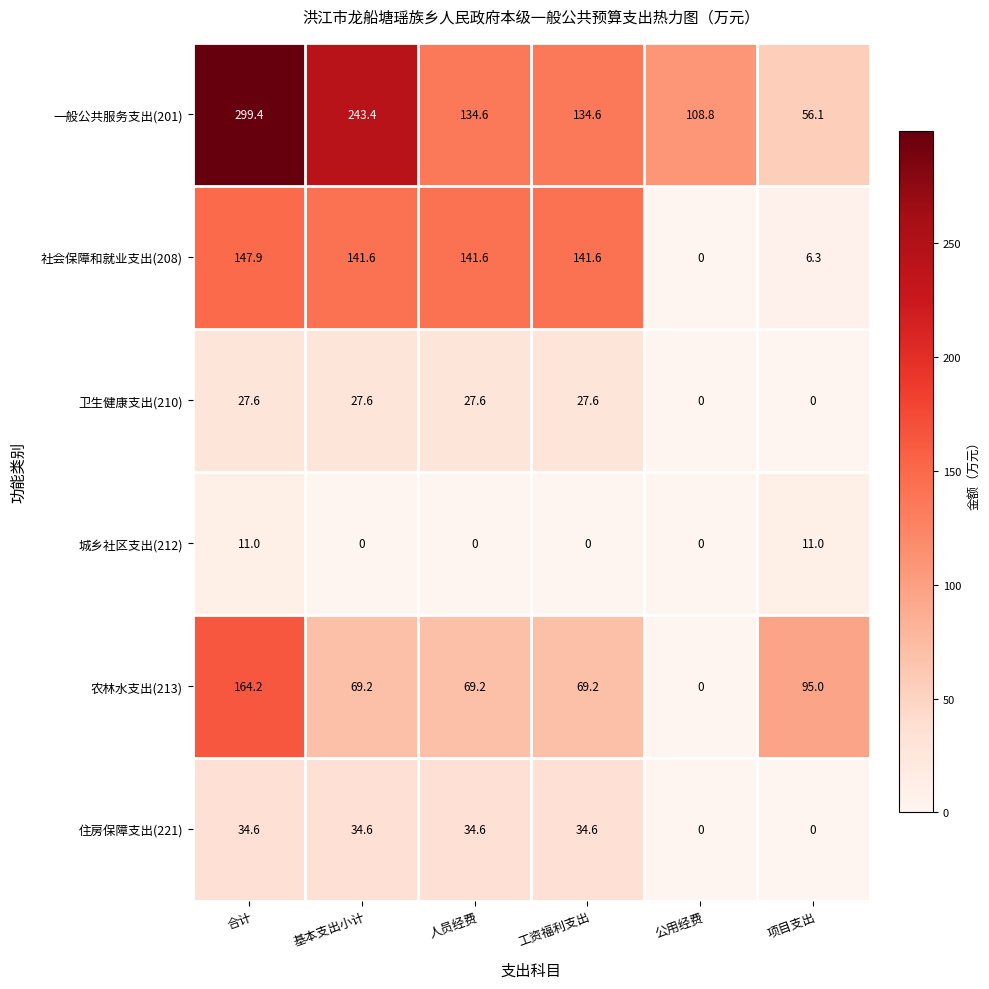

True or false: 住房保障支出(221) has a value of 34.6 at 合计.

True